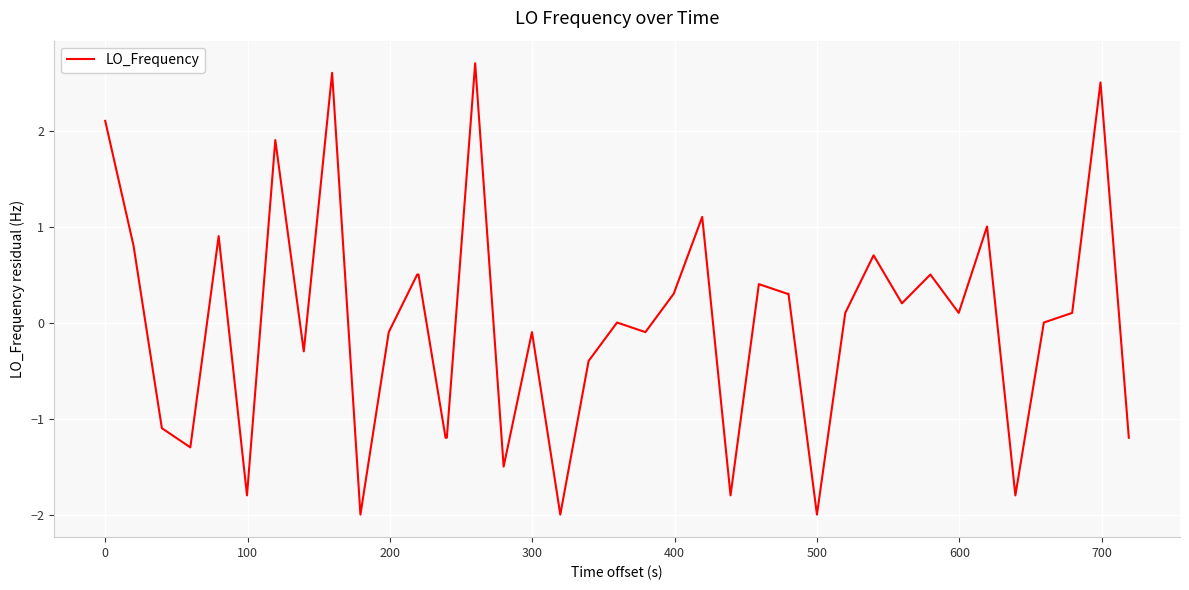

What is the maximum value shown in the chart?

2.7